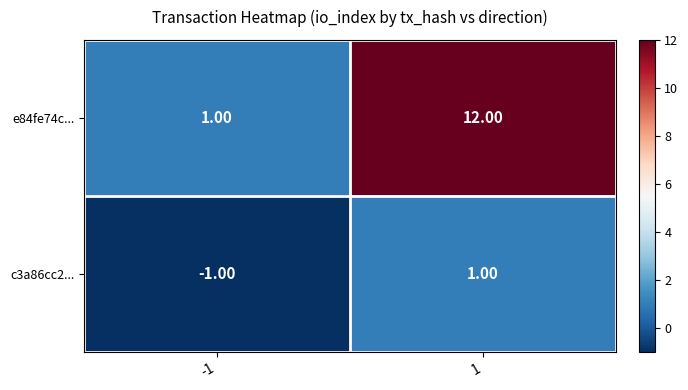

What is the difference between the e84fe74c... values at 1 and -1?

11